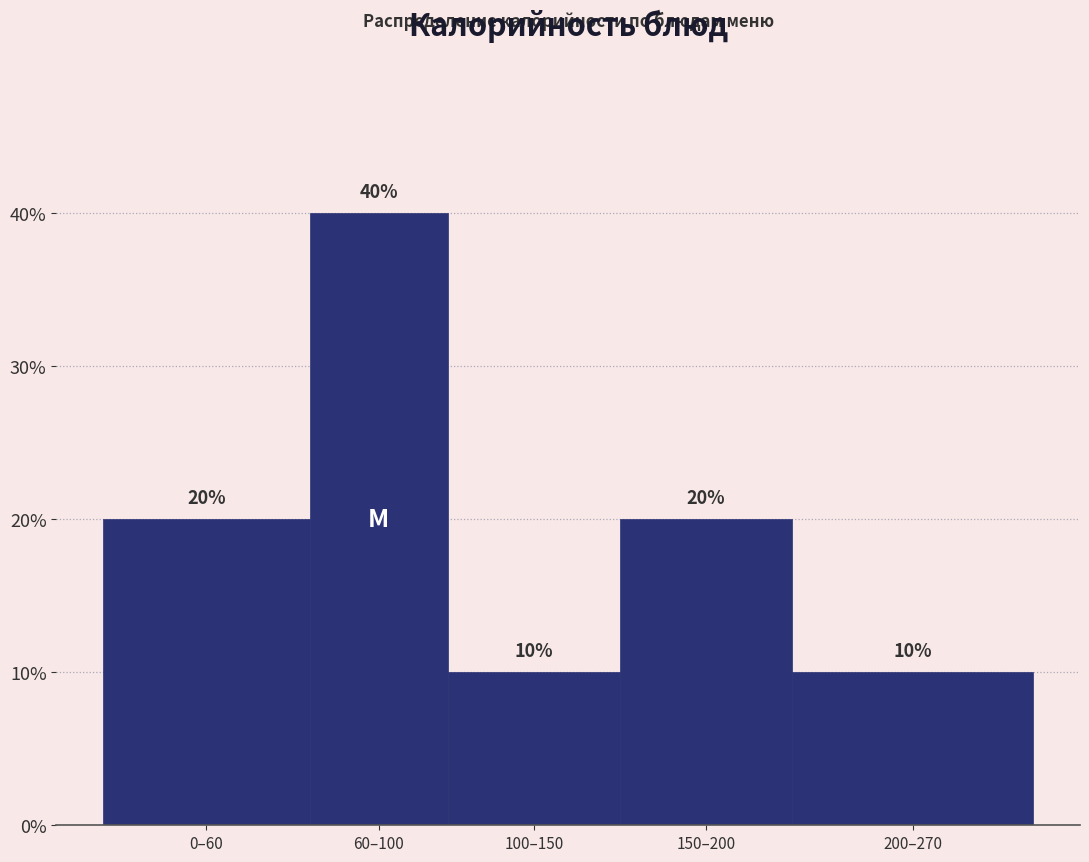

Reading left to right, list all the values displayed in this chart.

0–60=20	60–100=40	100–150=10	150–200=20	200–270=10